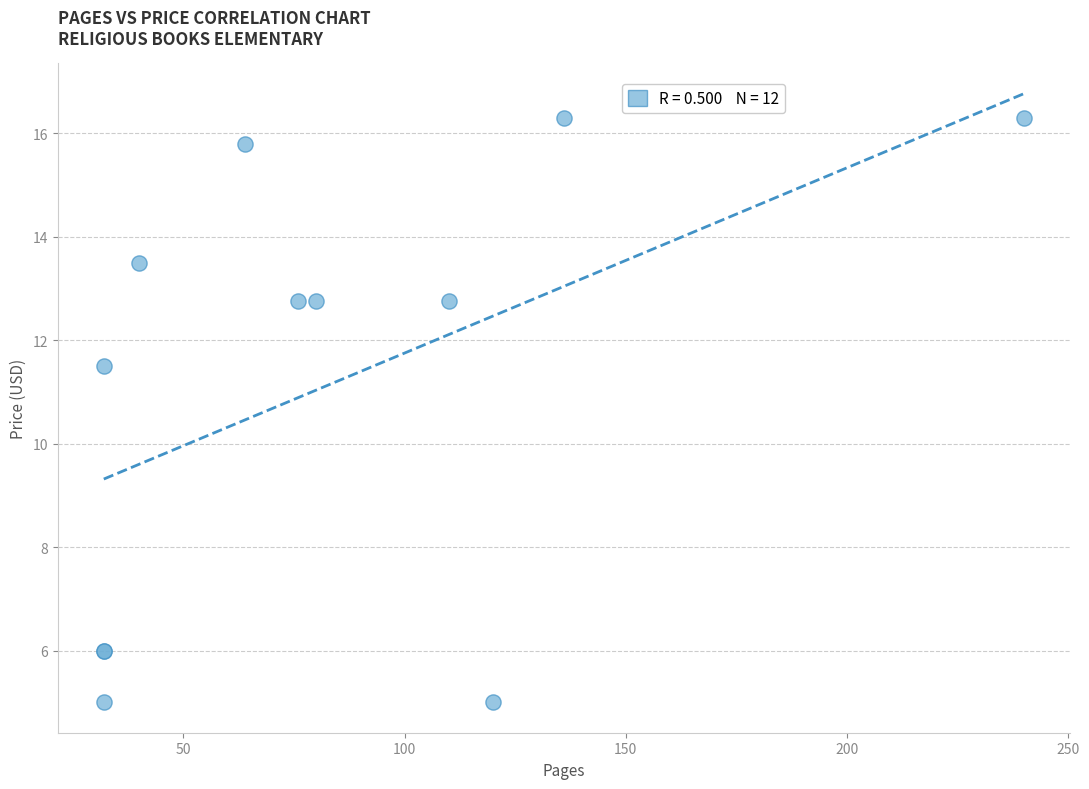

What Y value in the scatter plot is closest to 10?

11.5